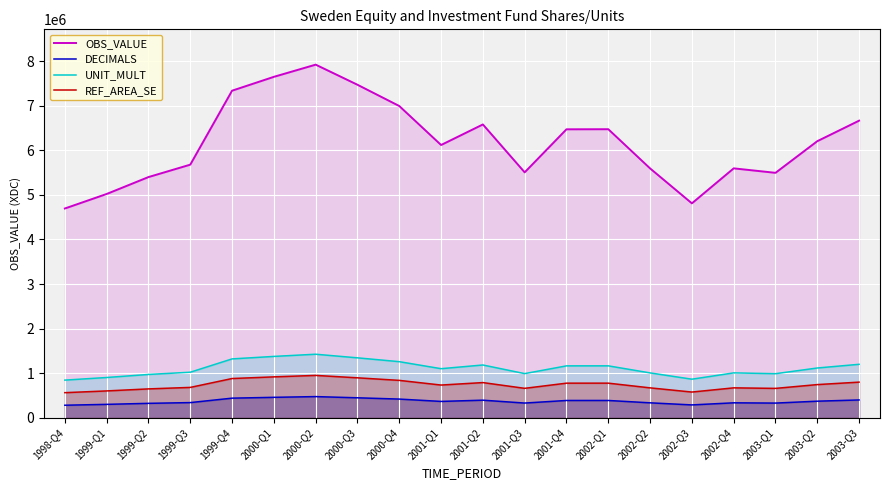

What are all the series names shown in the legend?

OBS_VALUE, DECIMALS, UNIT_MULT, REF_AREA_SE